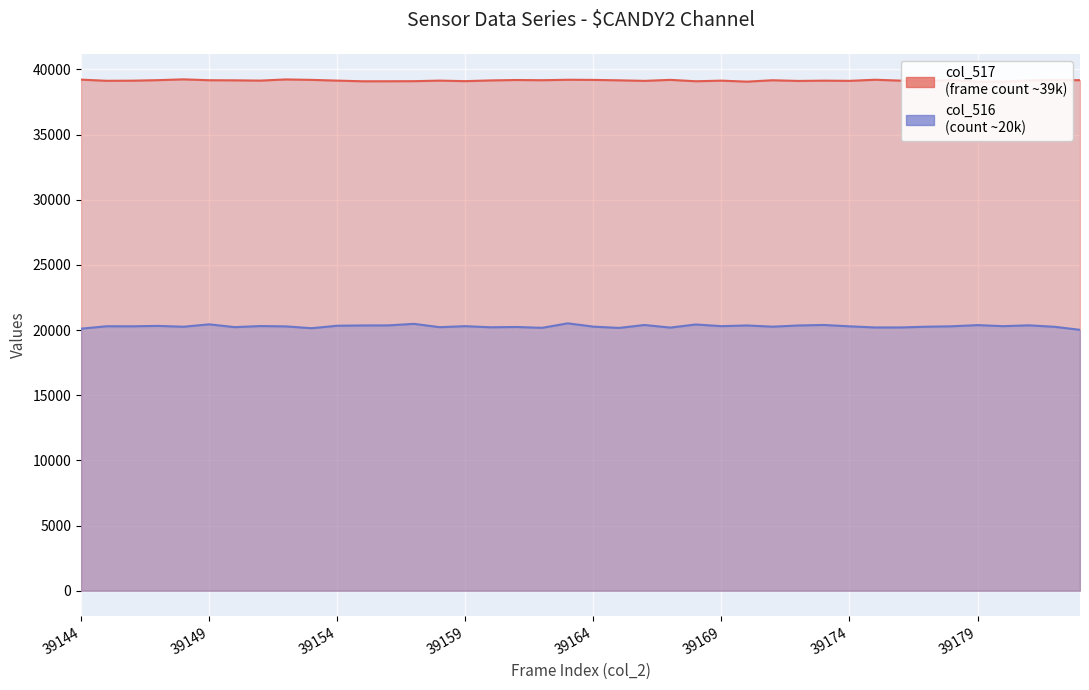

What is the value of the col_516 point at the 29th from the left?

20353